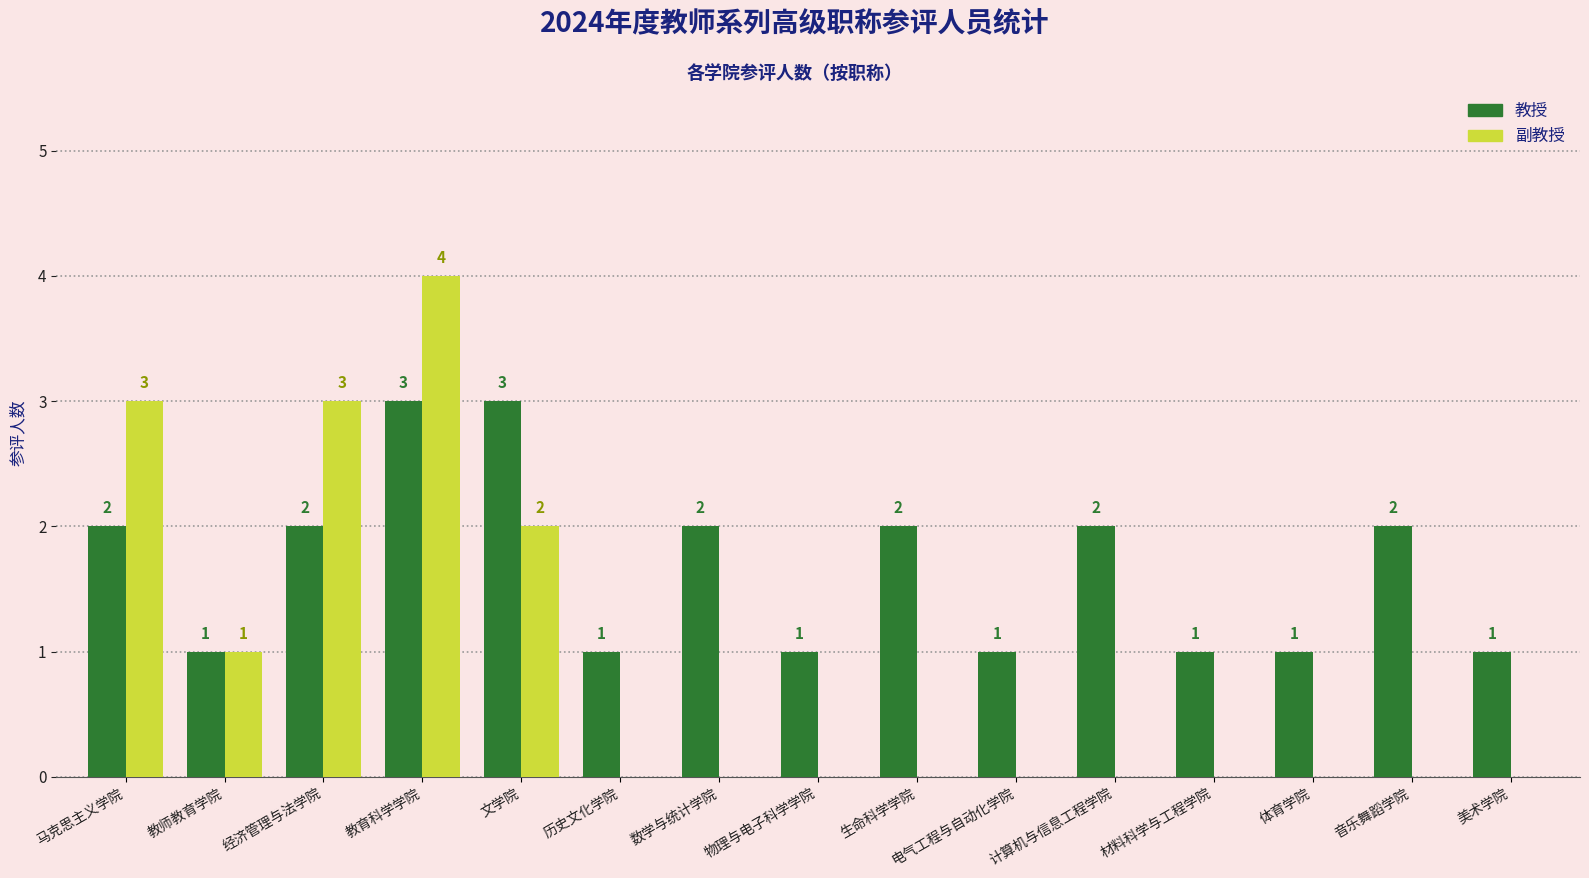

How many values in the 副教授 series exceed 0?

5